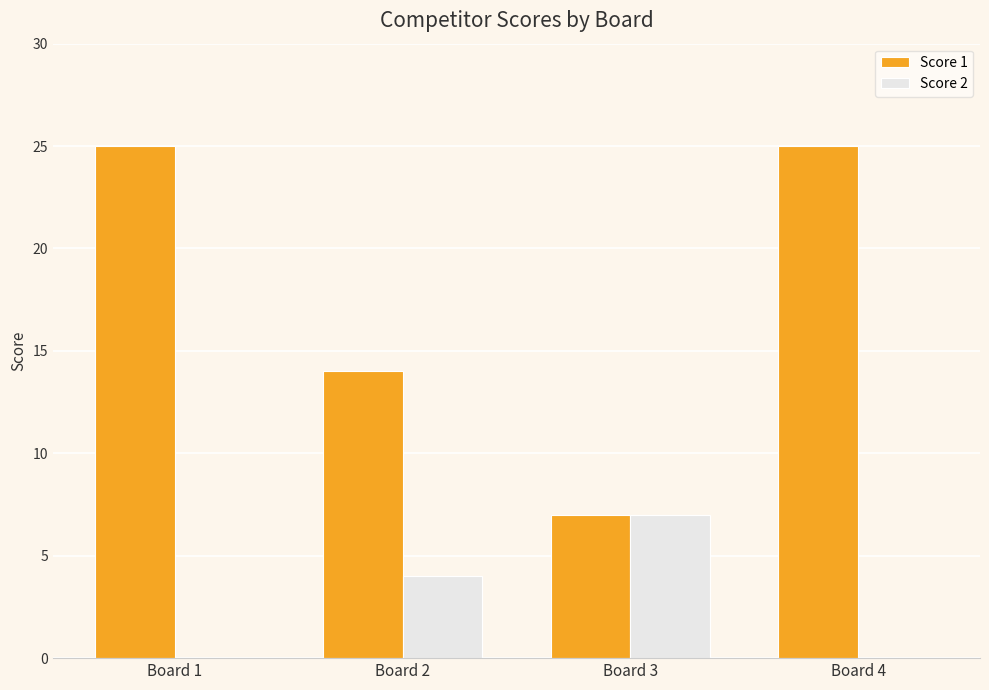

Which series has the largest total across all categories?

Score 1